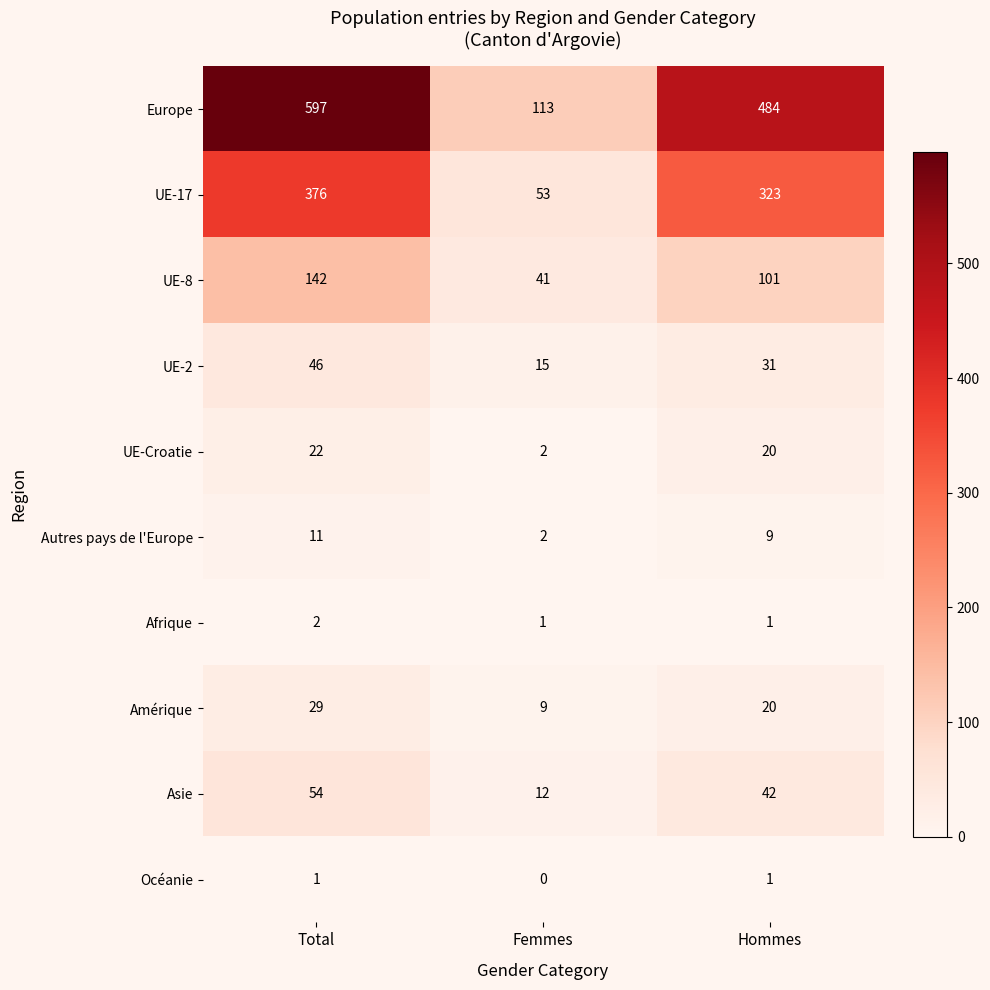

Count the UE-17 values in the range 53 to 376.

3